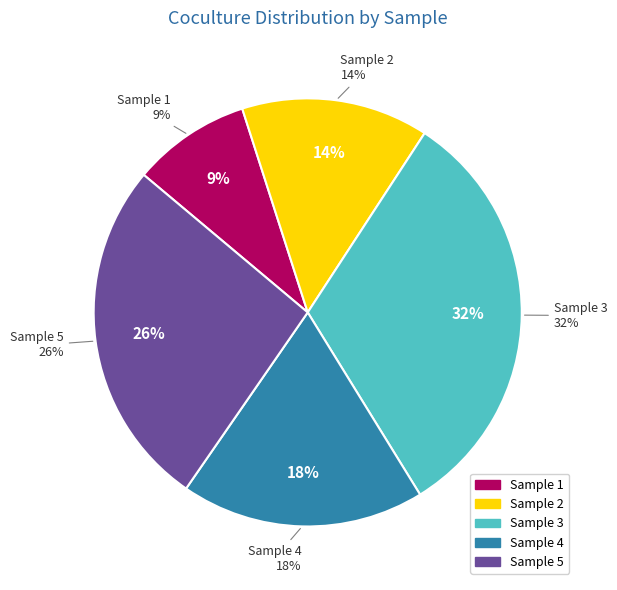

Rank the categories by value from lowest to highest.

1, 2, 4, 5, 3